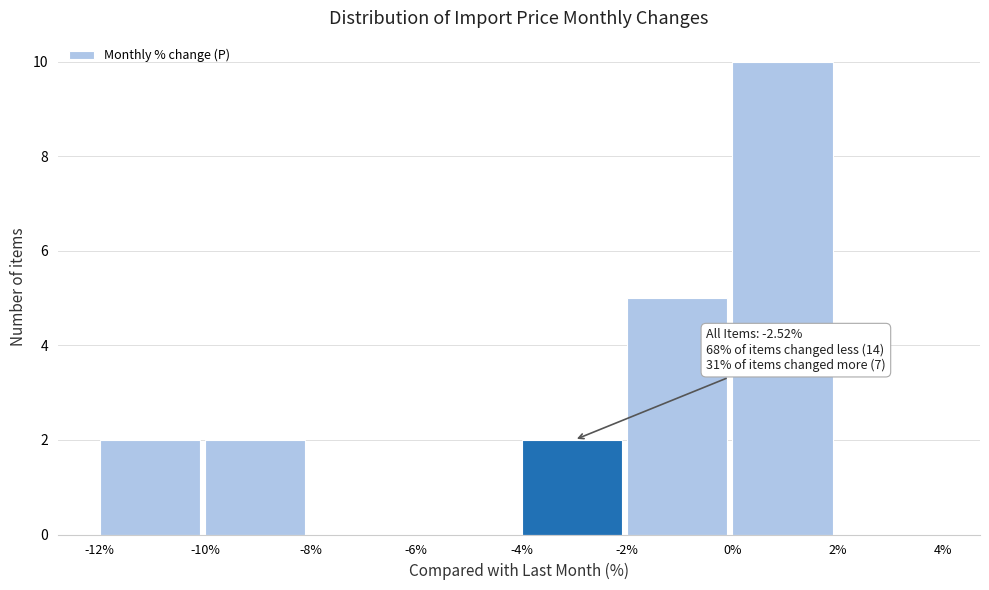

Over which range of the x-axis is the bar tallest?

0% to 2%